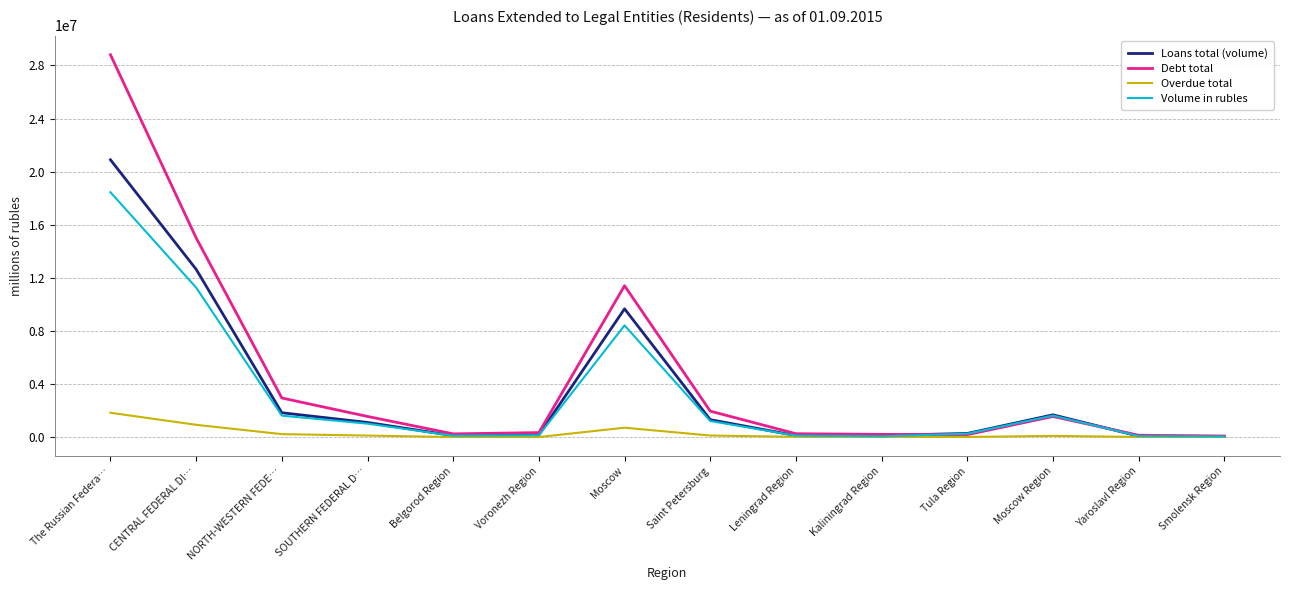

At which category is the sum across all series the highest?

The Russian Federa…